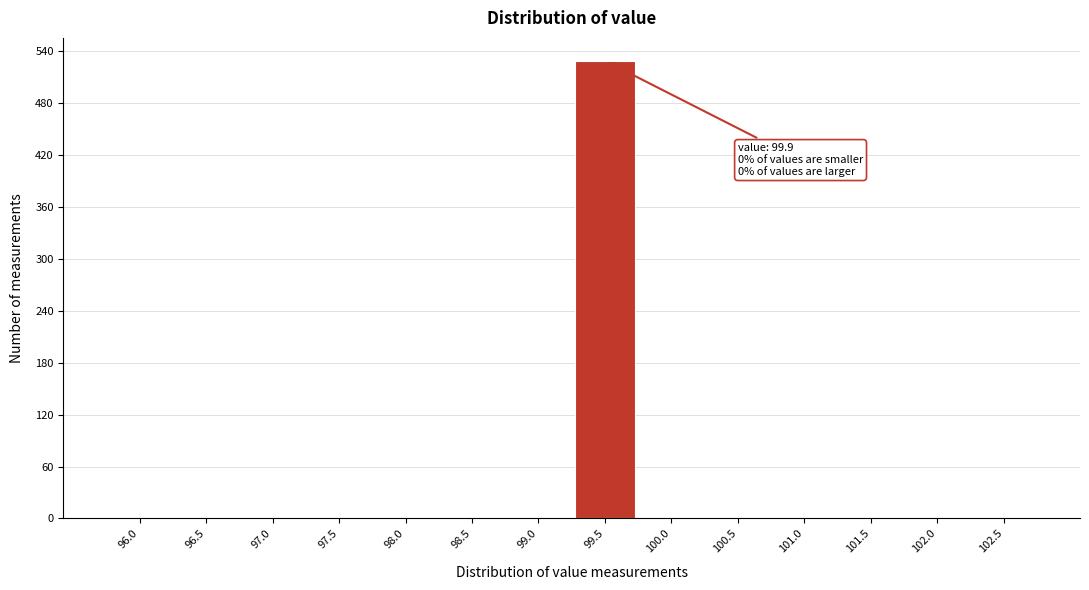

Reading right to left, what are all the values shown in this chart?

102.5=0	102.0=0	101.5=0	101.0=0	100.5=0	100.0=0	99.5=529	99.0=0	98.5=0	98.0=0	97.5=0	97.0=0	96.5=0	96.0=0